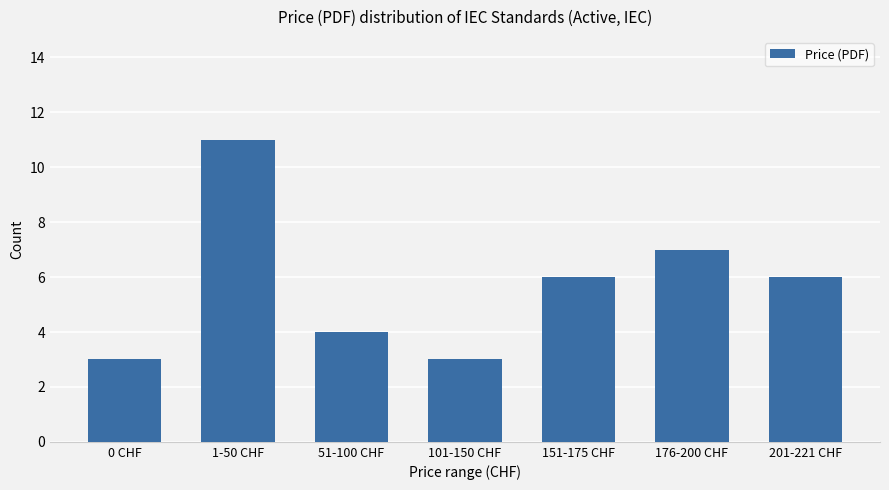

Reading left to right, transcribe all the data shown in this chart.

0 CHF=3	1-50 CHF=11	51-100 CHF=4	101-150 CHF=3	151-175 CHF=6	176-200 CHF=7	201-221 CHF=6